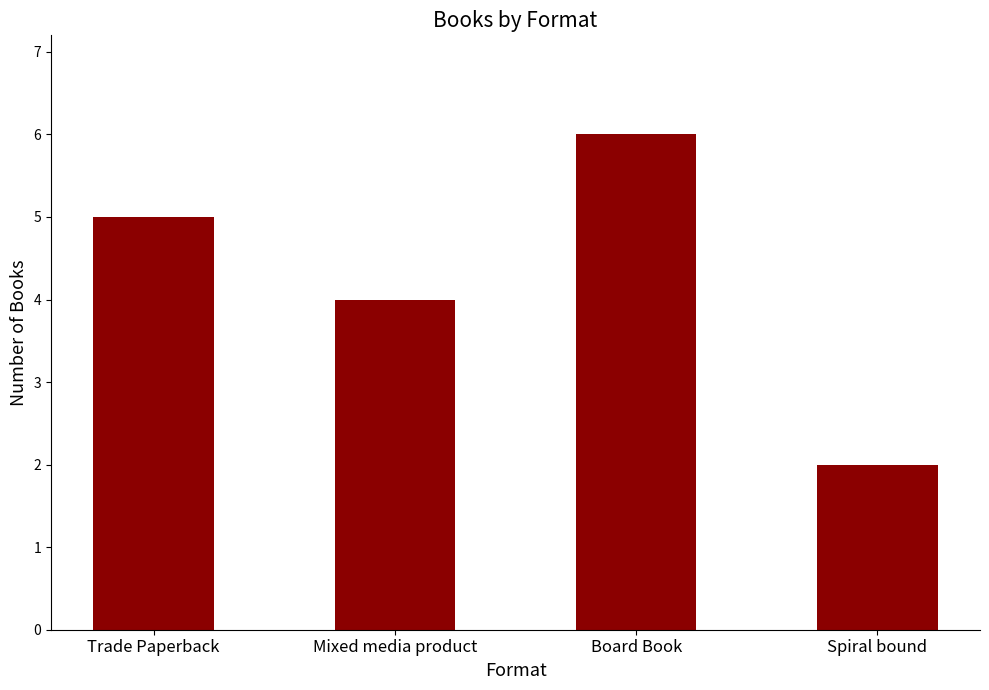

Between Spiral bound and Mixed media product, which is larger?

Mixed media product